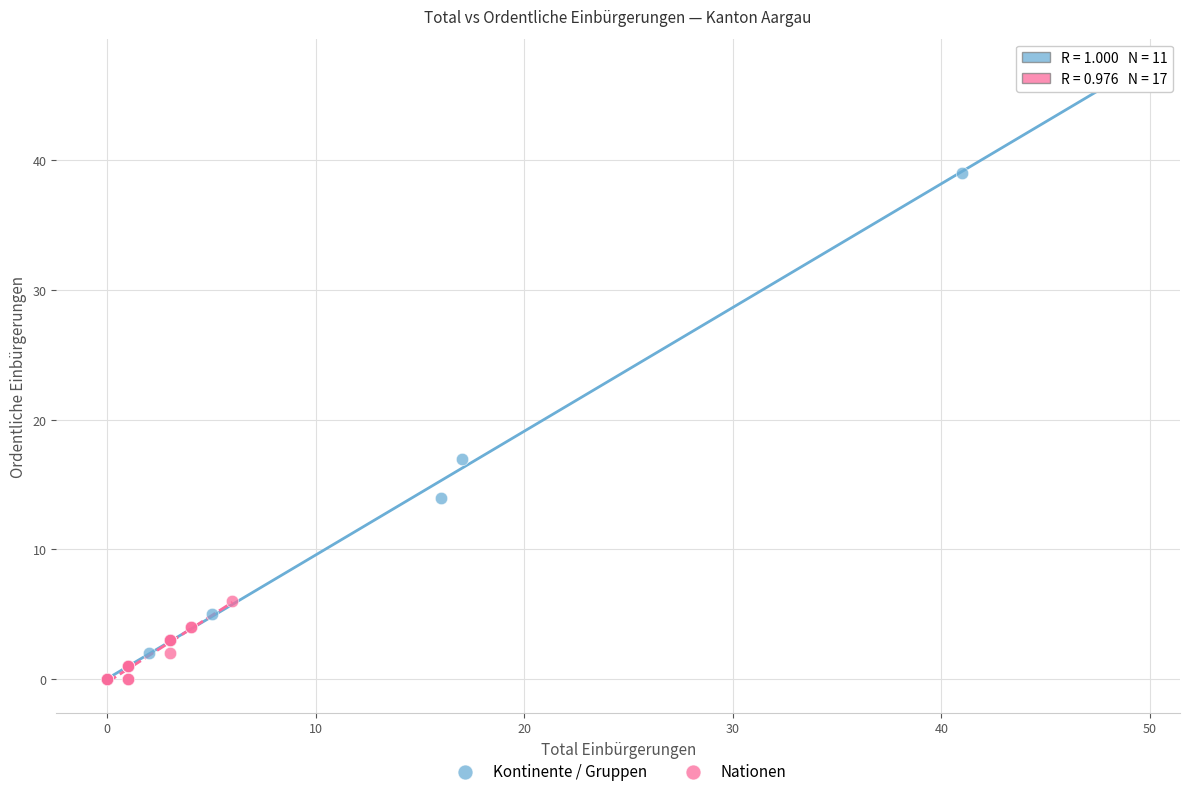

Which series reaches the maximum Y coordinate?

Kontinente / Gruppen